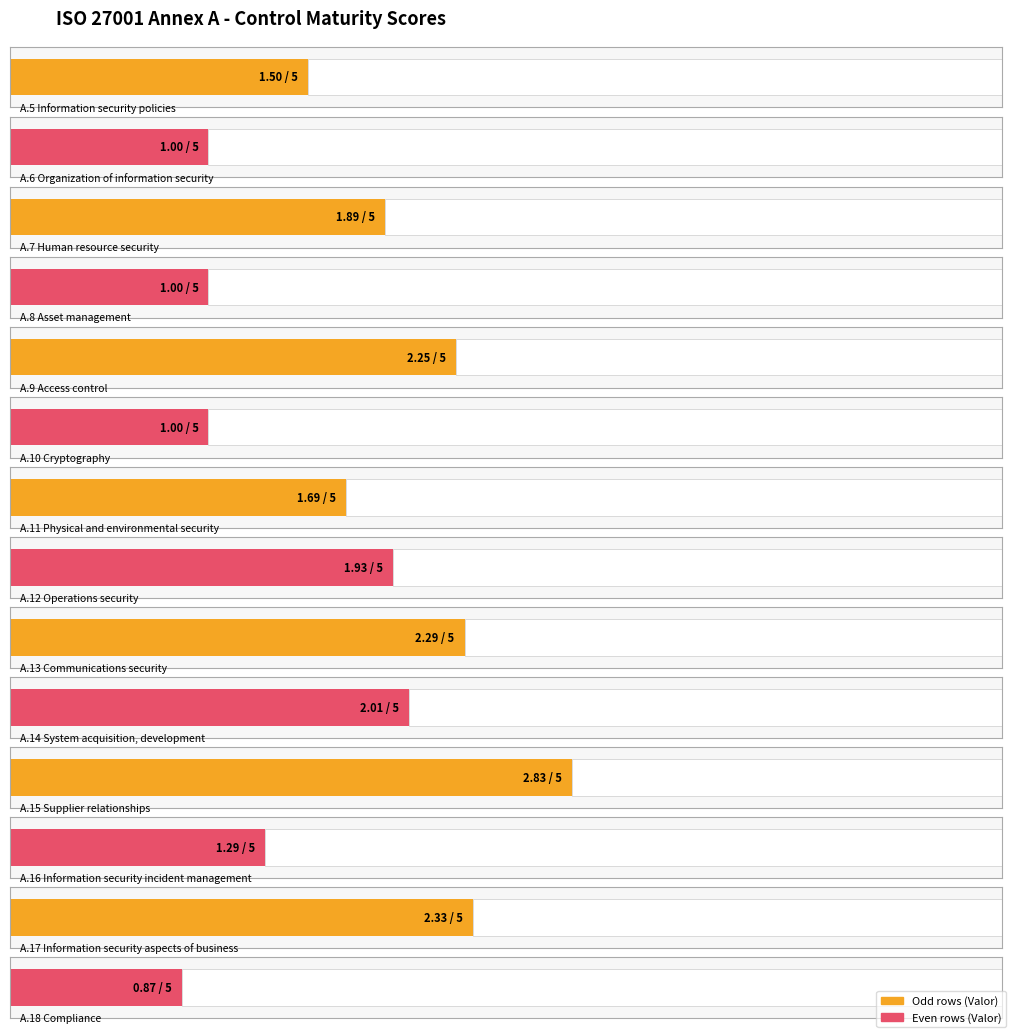

At which label is the value closest to 1?

A.6 Organization of information security